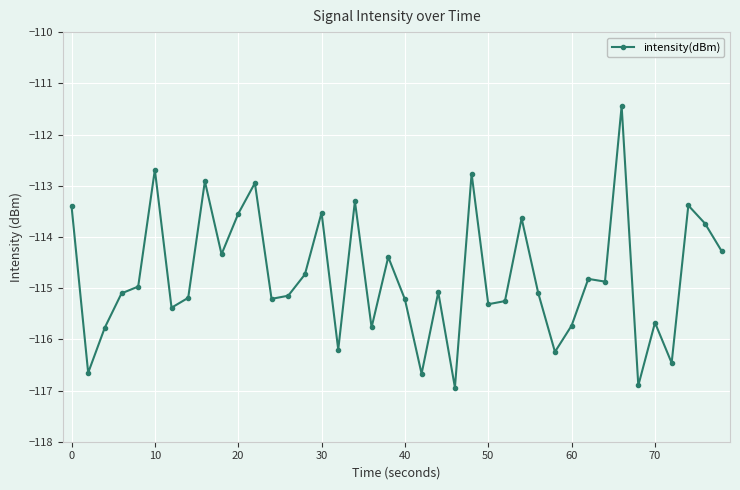

What is the sum of all values?

-4590.7